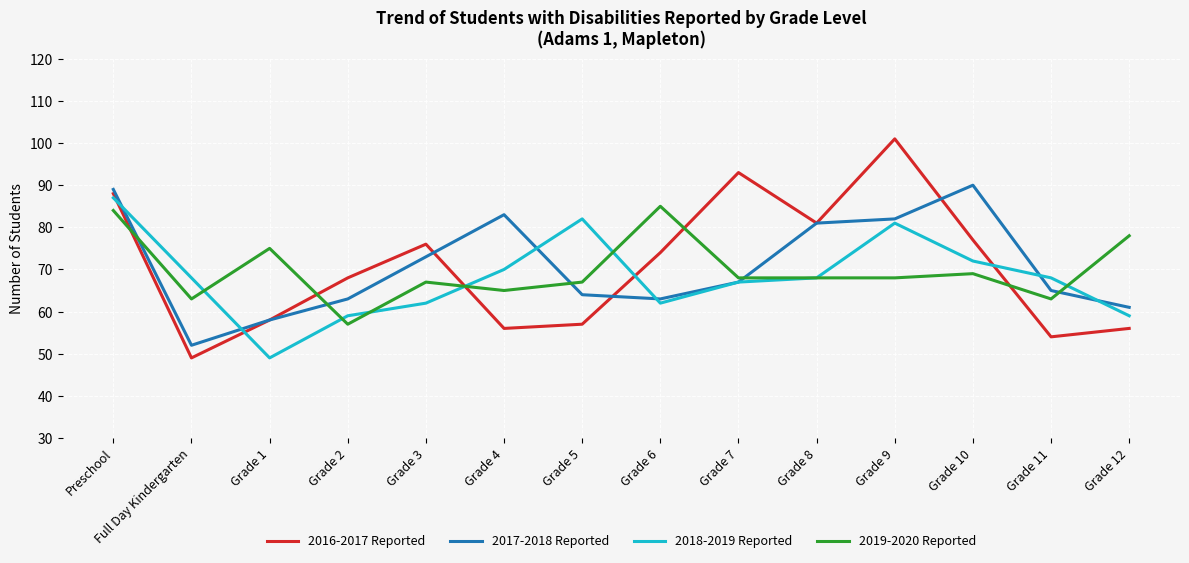

Reading left to right, extract all data points from this chart.

2016-2017 Reported: Preschool=88	Full Day Kindergarten=49	Grade 1=58	Grade 2=68	Grade 3=76	Grade 4=56	Grade 5=57	Grade 6=74	Grade 7=93	Grade 8=81	Grade 9=101	Grade 10=77	Grade 11=54	Grade 12=56
2017-2018 Reported: Preschool=89	Full Day Kindergarten=52	Grade 1=58	Grade 2=63	Grade 3=73	Grade 4=83	Grade 5=64	Grade 6=63	Grade 7=67	Grade 8=81	Grade 9=82	Grade 10=90	Grade 11=65	Grade 12=61
2018-2019 Reported: Preschool=87	Full Day Kindergarten=68	Grade 1=49	Grade 2=59	Grade 3=62	Grade 4=70	Grade 5=82	Grade 6=62	Grade 7=67	Grade 8=68	Grade 9=81	Grade 10=72	Grade 11=68	Grade 12=59
2019-2020 Reported: Preschool=84	Full Day Kindergarten=63	Grade 1=75	Grade 2=57	Grade 3=67	Grade 4=65	Grade 5=67	Grade 6=85	Grade 7=68	Grade 8=68	Grade 9=68	Grade 10=69	Grade 11=63	Grade 12=78